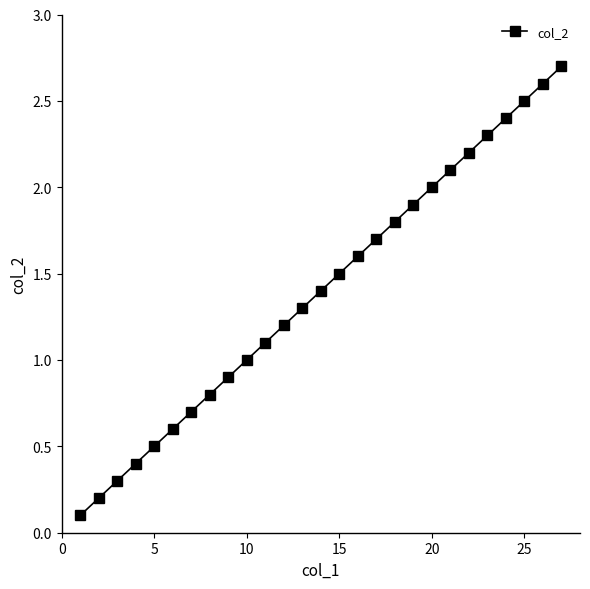

What is the greatest value displayed?

2.7